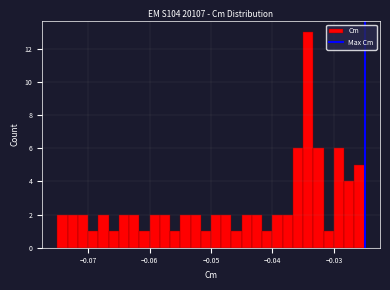

Around what value on the x-axis is the tallest bar? Give the approximate position of its centre, as read against the axis.

-0.034